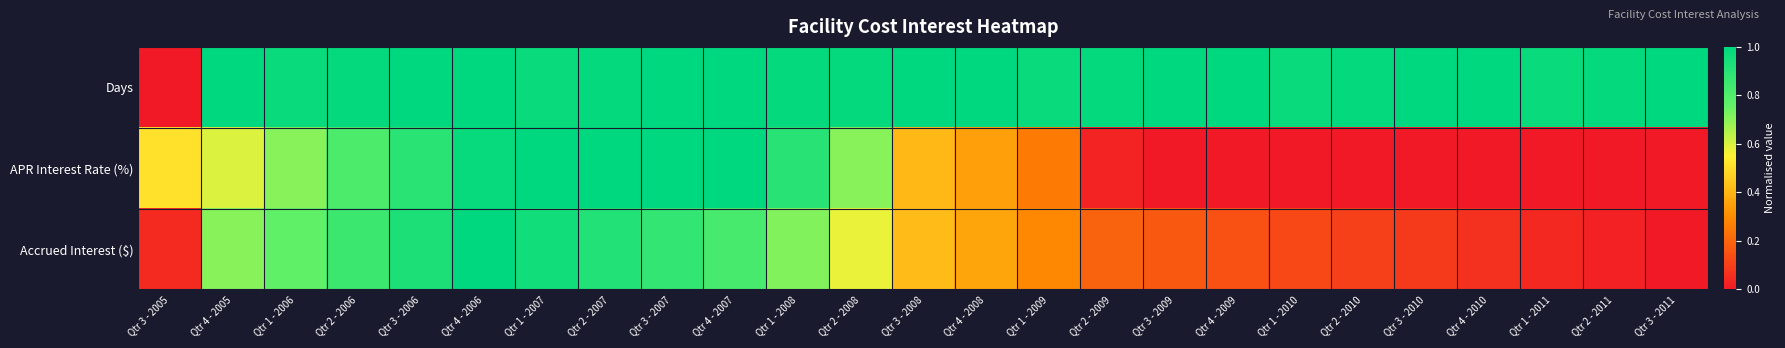

What is the total value across all series at Qtr 4 - 2006?

3.0